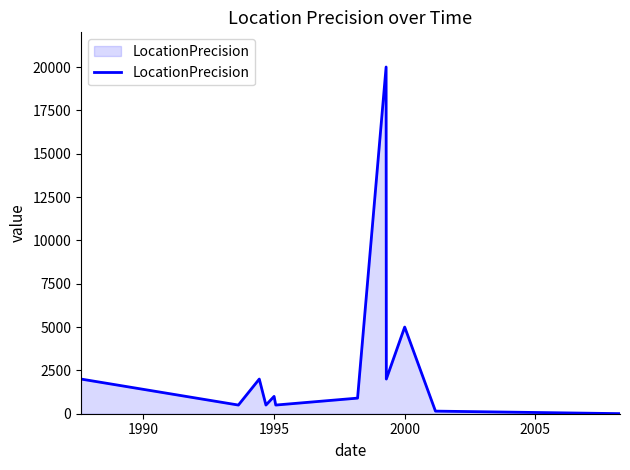

Reading left to right, transcribe all the data shown in this chart.

2000	500	2000	500	1000	500	900	20000	2000	5000	150	5